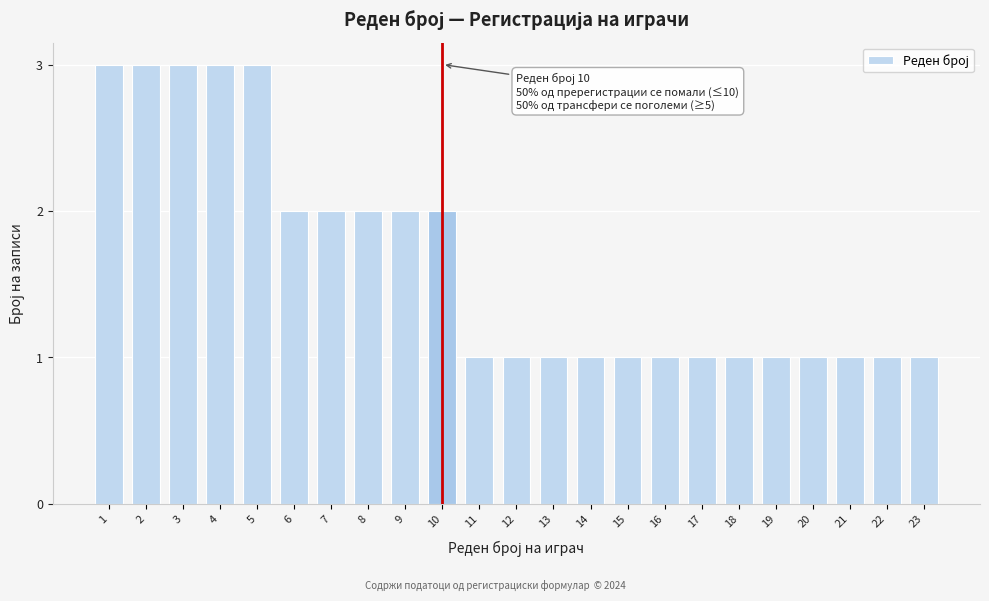

Reading left to right, extract all data points from this chart.

3	3	3	3	3	2	2	2	2	2	1	1	1	1	1	1	1	1	1	1	1	1	1